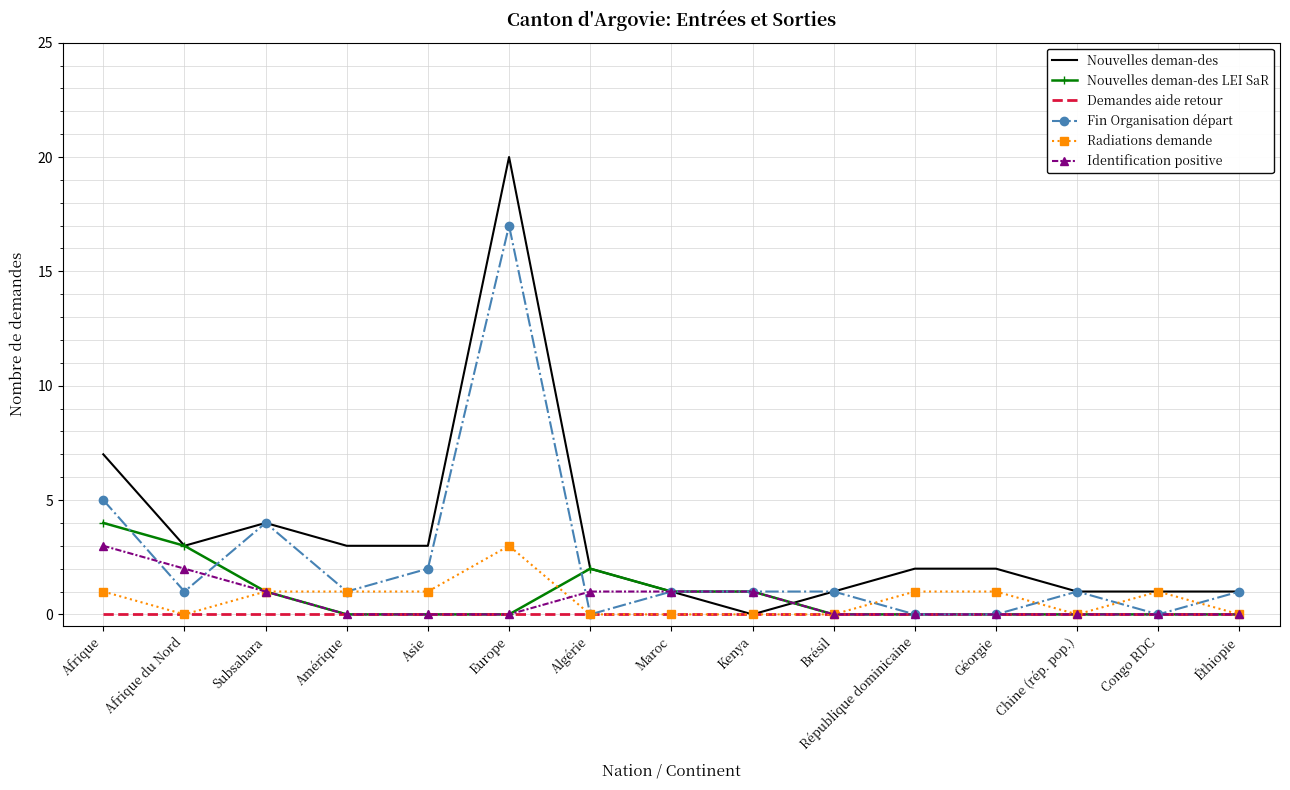

Which series changed the most between Europe and Maroc?

Nouvelles deman-des